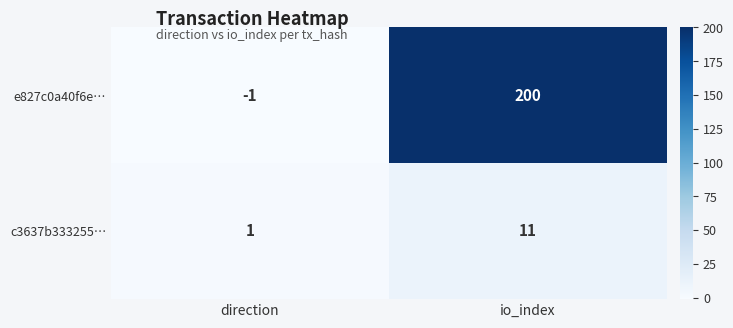

Reading right to left, transcribe all the data shown in this chart.

e827c0a40f6e…: 200	-1
c3637b333255…: 11	1